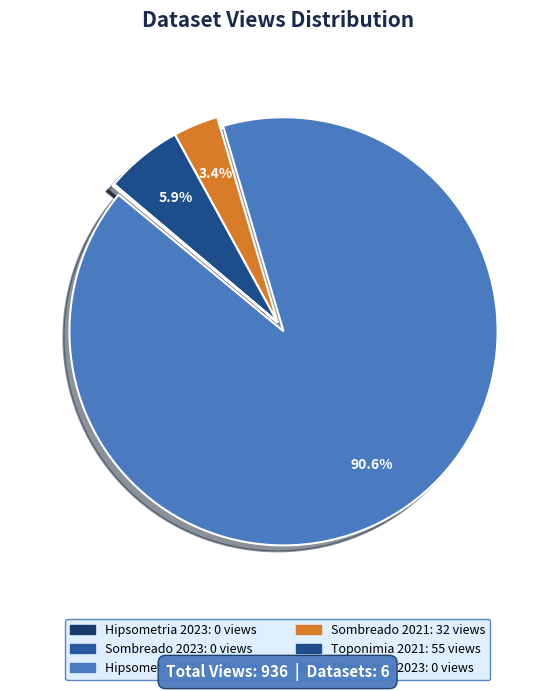

True or false: Sombreado 2023 accounts for 0% of the total.

True